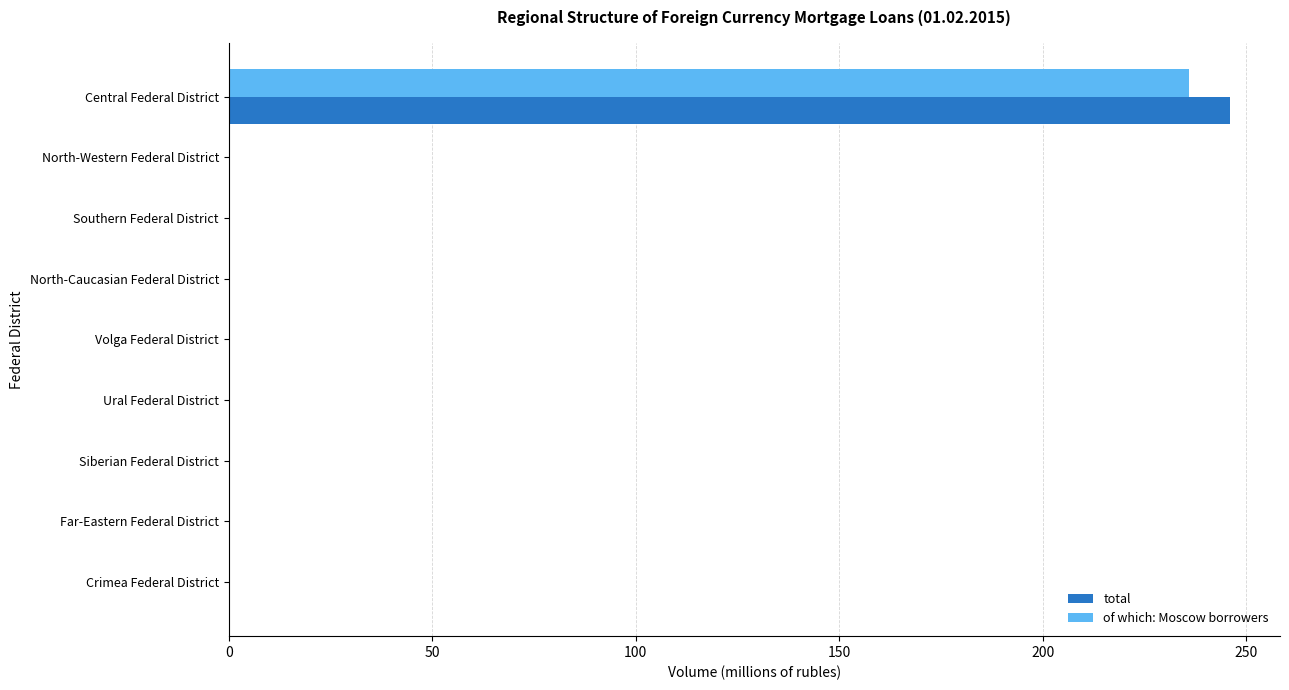

Is it true that total equals 128 at Ural Federal District?

False